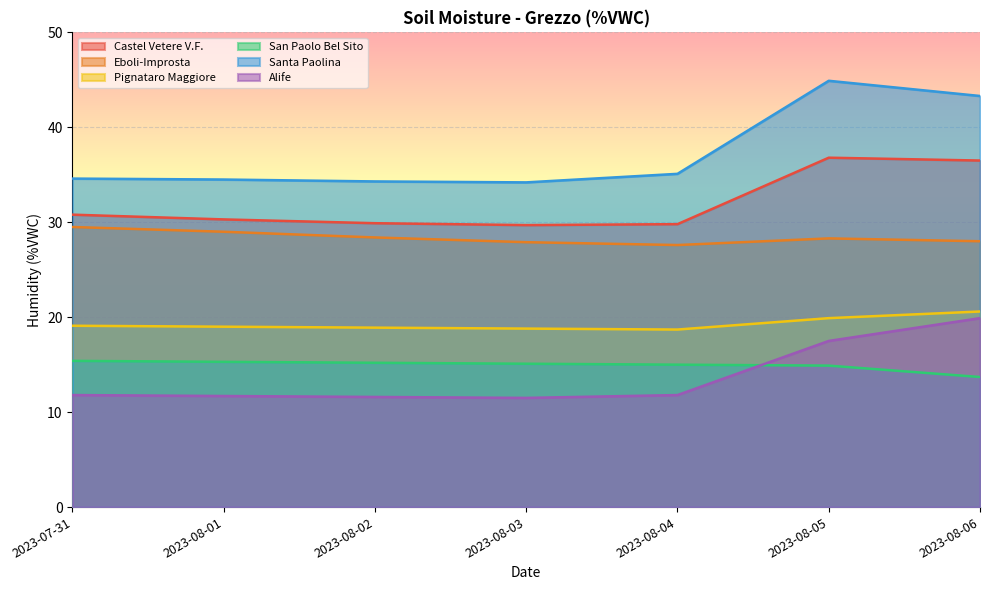

How many interior local valleys does the Pignataro Maggiore series have?

1